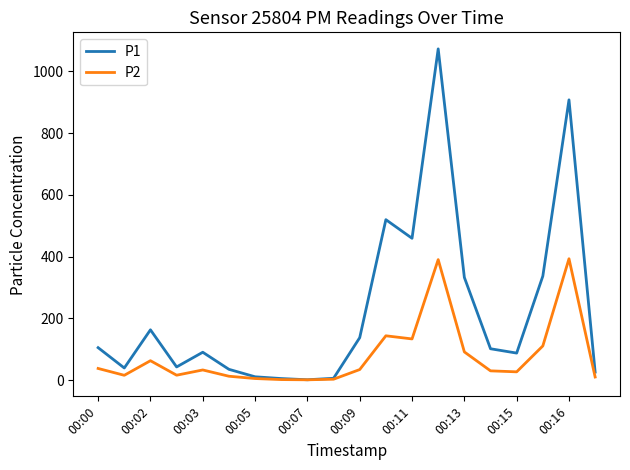

In P2, how many points are higher than both neighbors (excluding endpoints)?

5